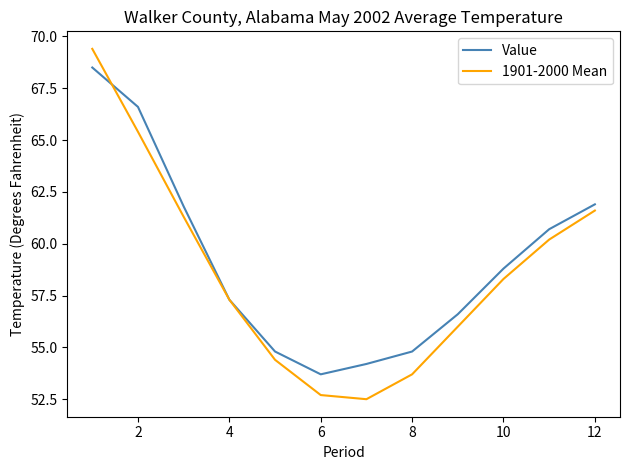

What is the minimum value for Value?

53.7